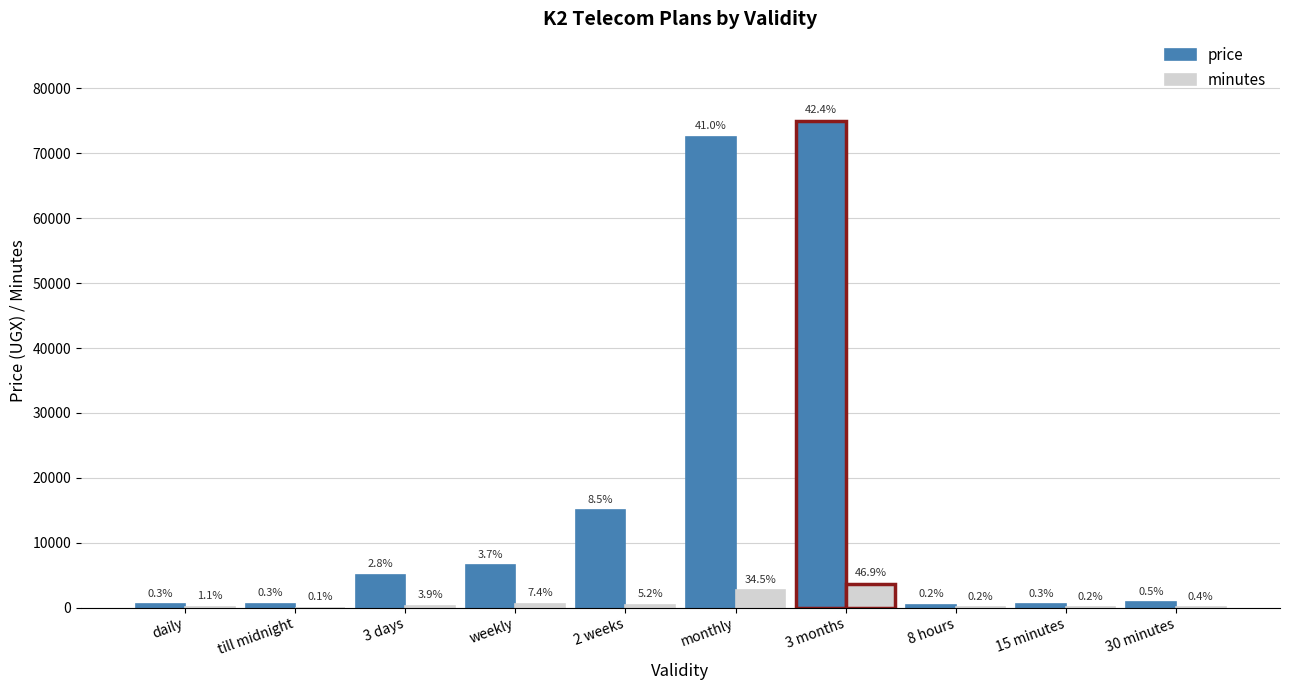

What are all the series names shown in the legend?

price, minutes